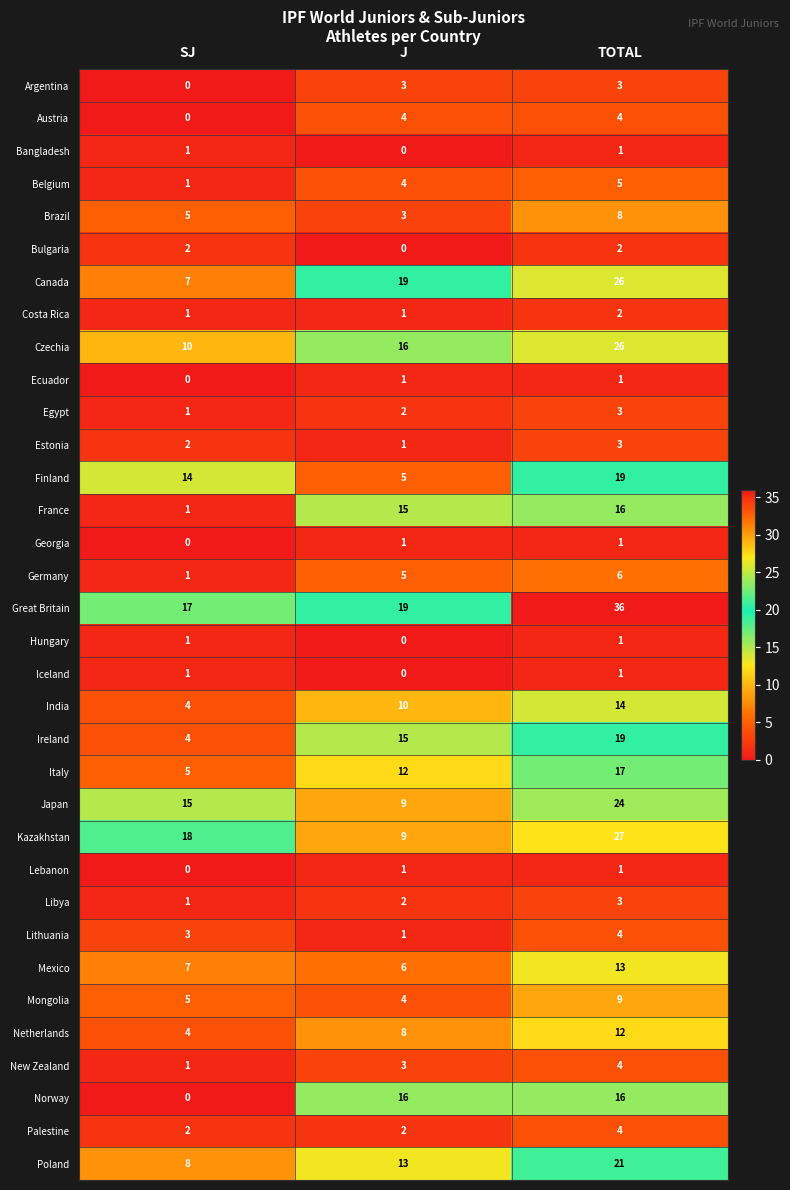

At how many categories does at least one series exceed 5?

3